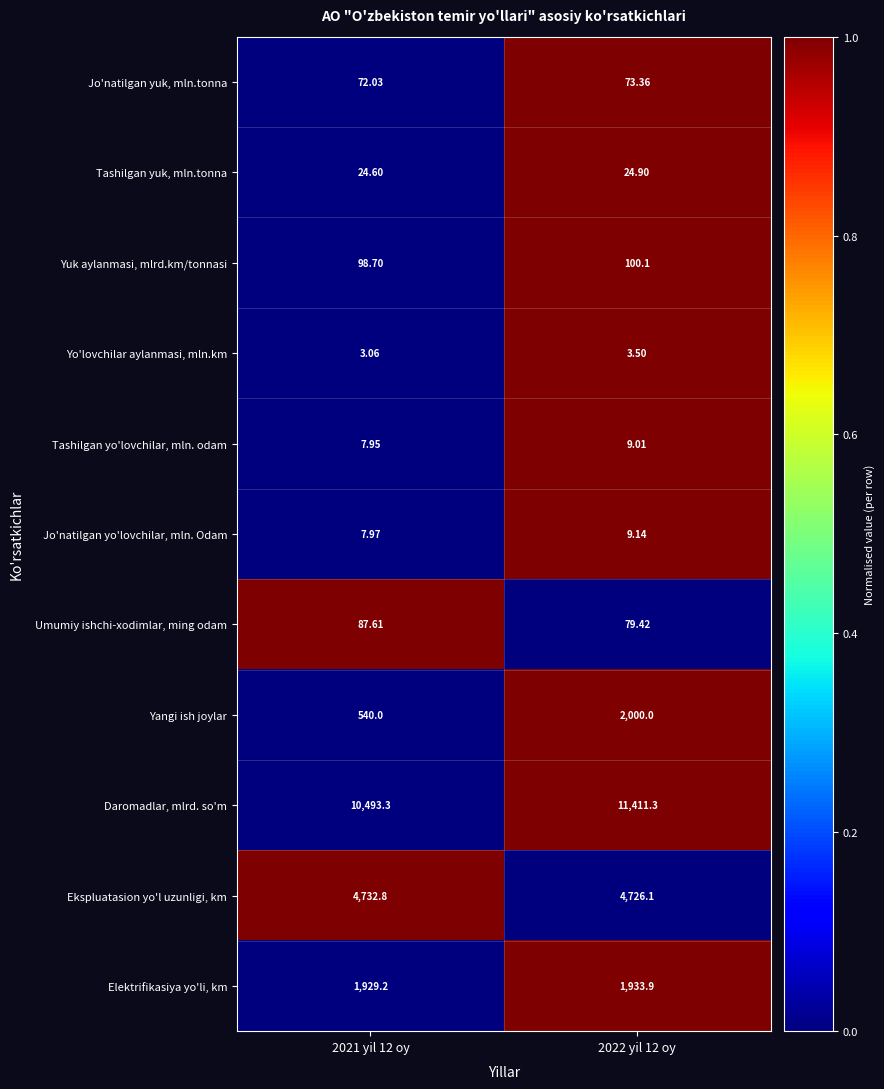

Rank the series by their maximum value, from lowest to highest.

Yo'lovchilar aylanmasi, mln.km, Tashilgan yo'lovchilar, mln. odam, Jo'natilgan yo'lovchilar, mln. Odam, Tashilgan yuk, mln.tonna, Jo'natilgan yuk, mln.tonna, Umumiy ishchi-xodimlar, ming odam, Yuk aylanmasi, mlrd.km/tonnasi, Elektrifikasiya yo'li, km, Yangi ish joylar, Ekspluatasion yo'l uzunligi, km, Daromadlar, mlrd. so'm